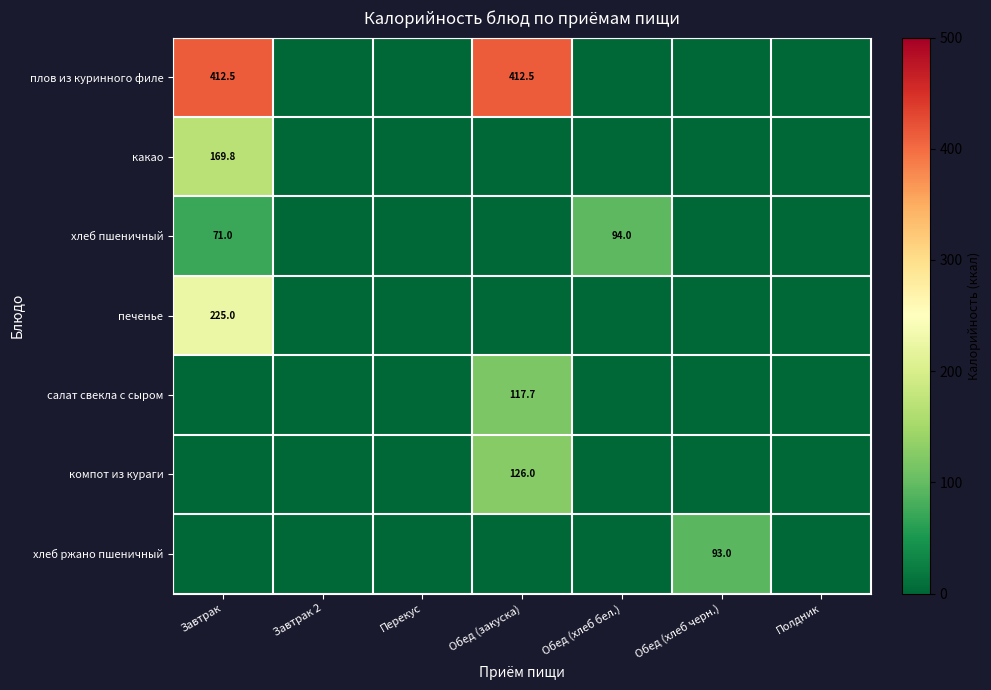

The value of хлеб ржано пшеничный at Обед (хлеб черн.) is 93.0. True or false?

True